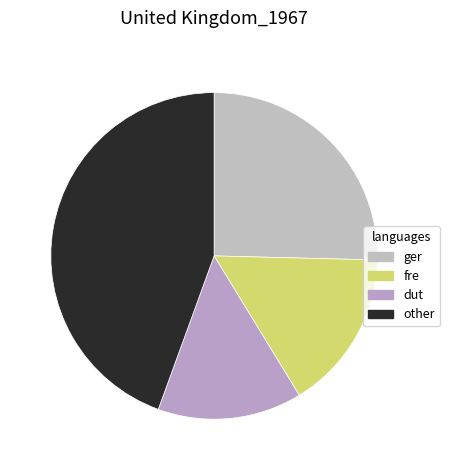

How many segments does this pie chart have?

4